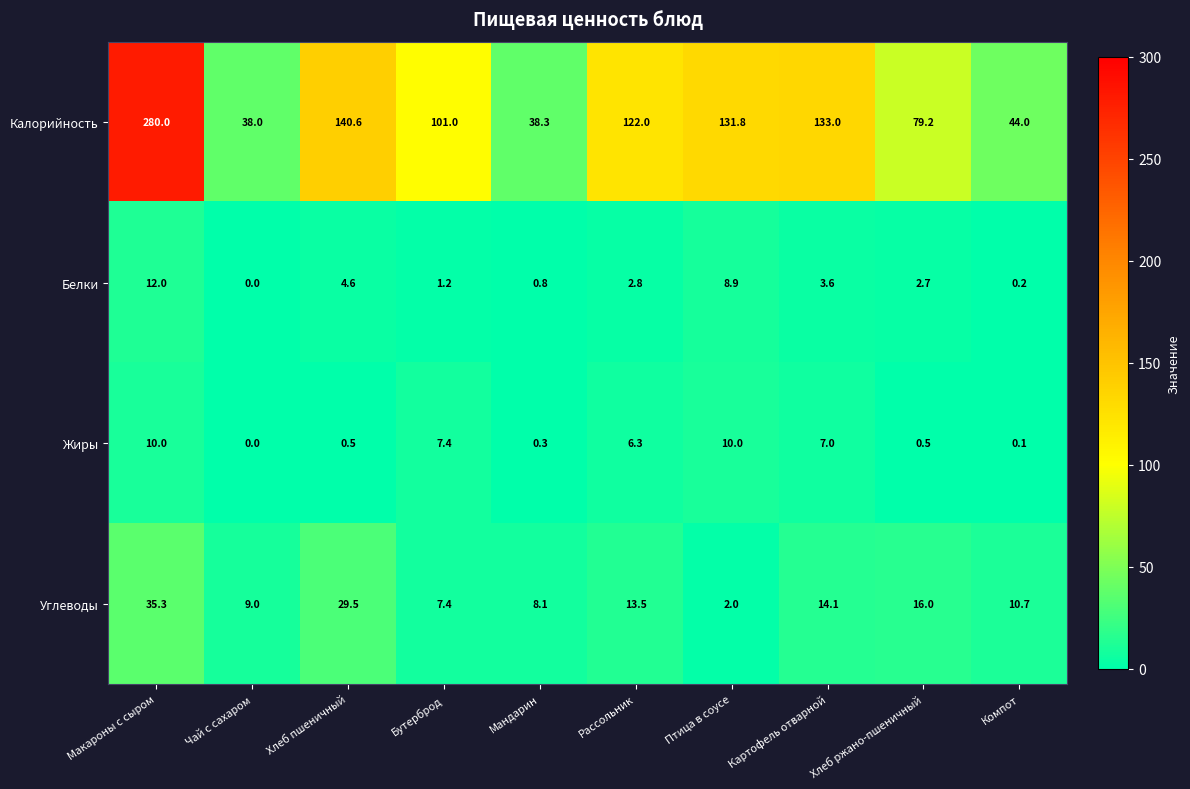

At which label does Белки reach its minimum?

Чай с сахаром